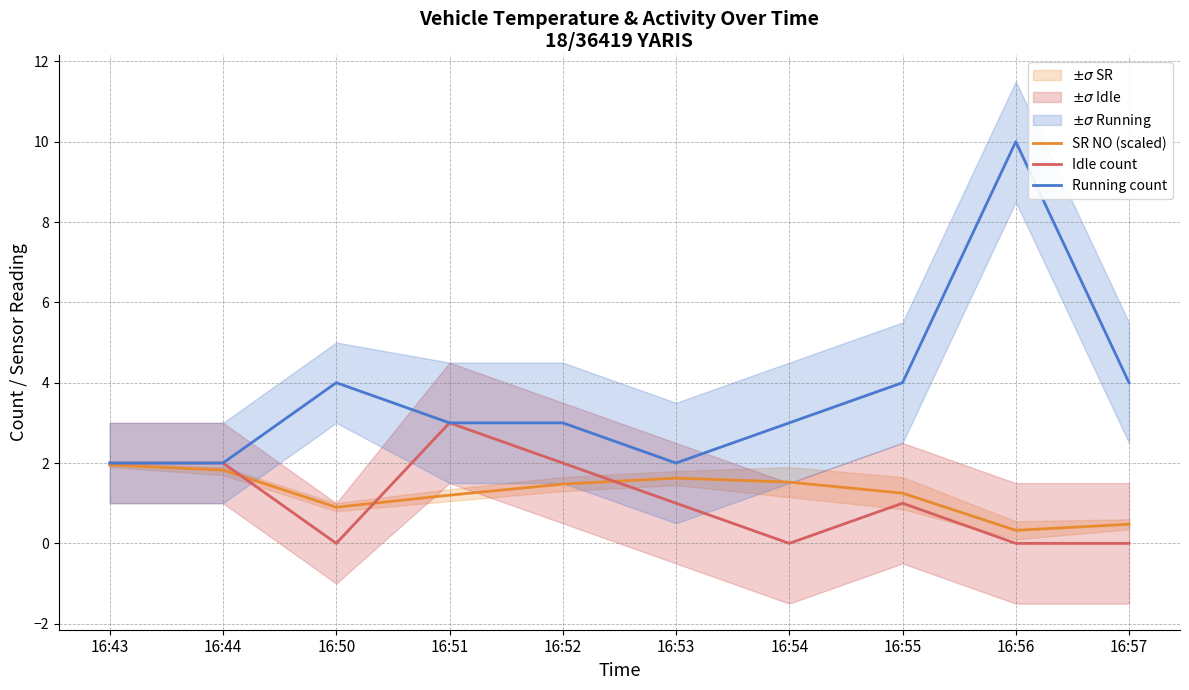

At which category is the sum across all series the highest?

16:56